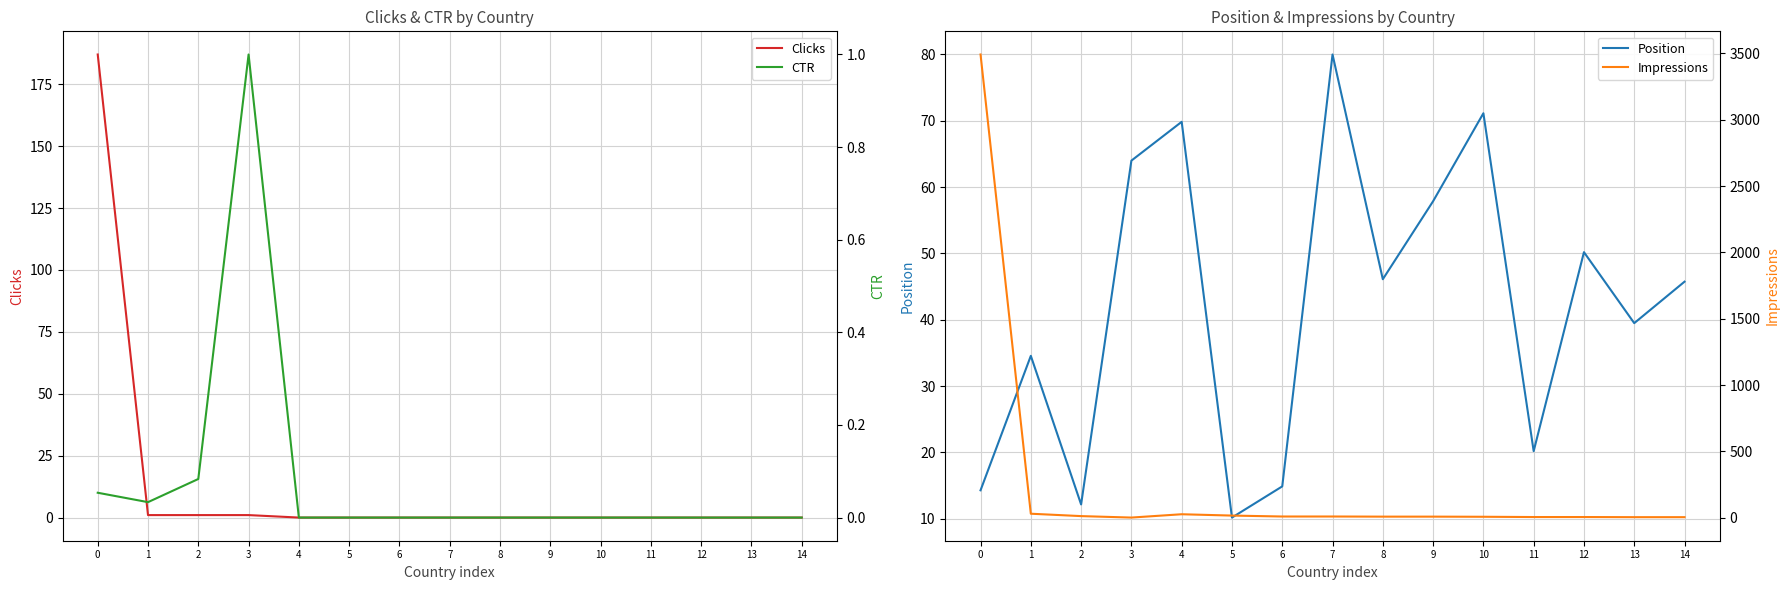

What is the total value across all series at 10?

78.1